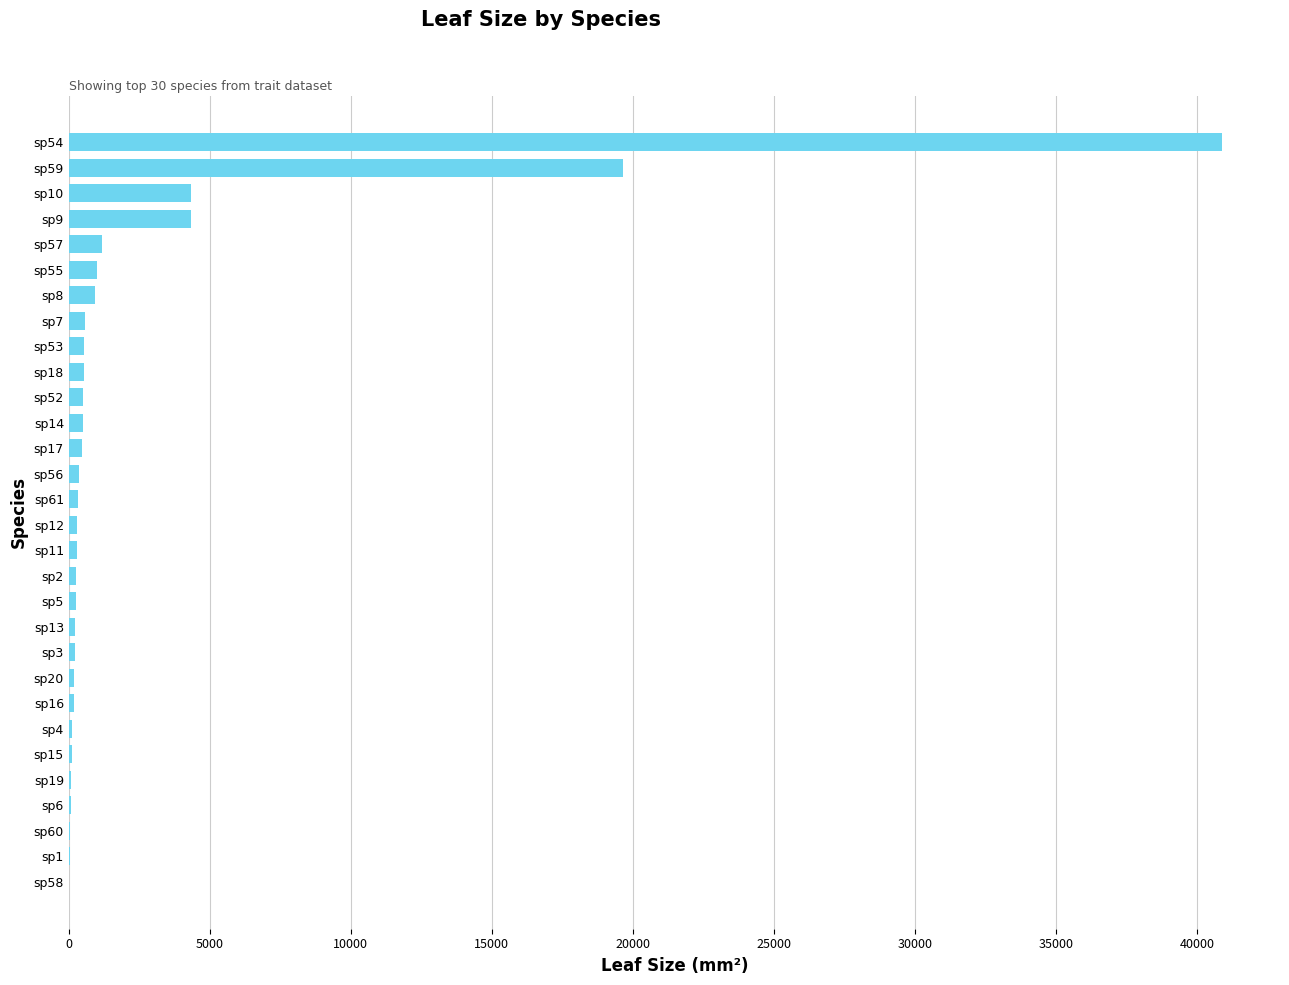

What is the greatest value displayed?

40902.0